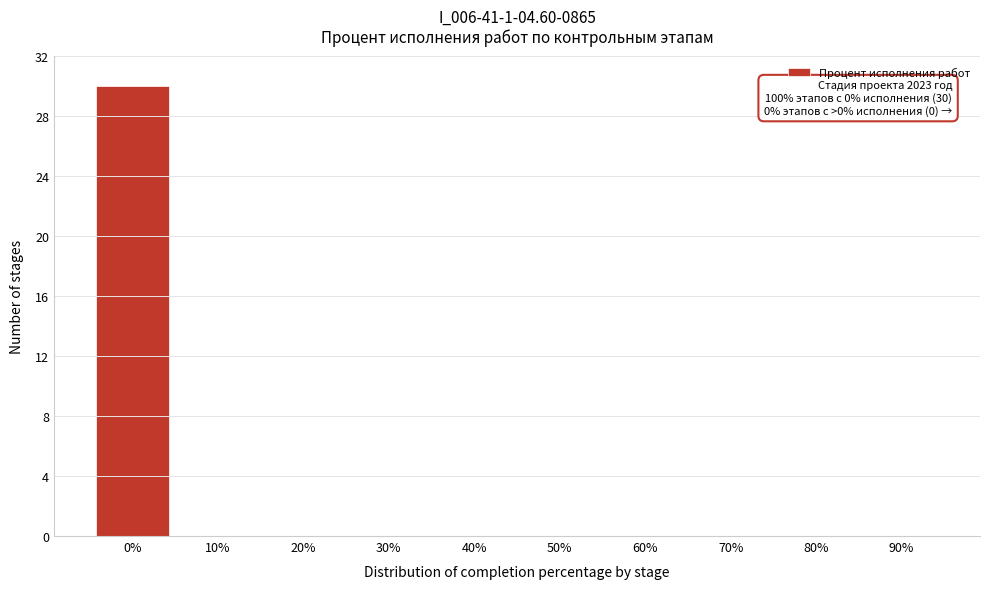

Reading left to right, extract all data points from this chart.

0%=30	10%=0	20%=0	30%=0	40%=0	50%=0	60%=0	70%=0	80%=0	90%=0